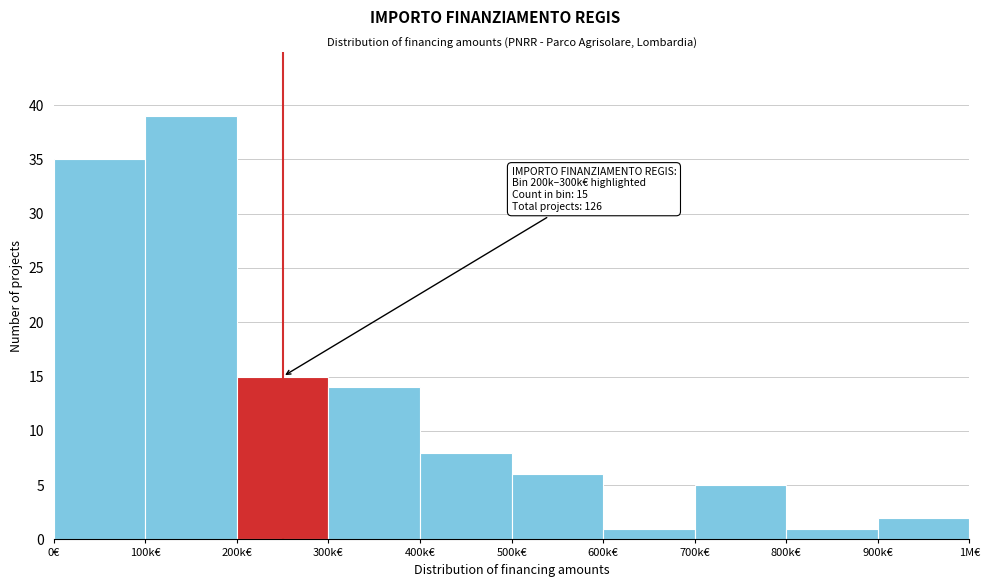

Reading left to right, list all the values displayed in this chart.

0€=35	100k€=39	200k€=15	300k€=14	400k€=8	500k€=6	600k€=1	700k€=5	800k€=1	900k€=2